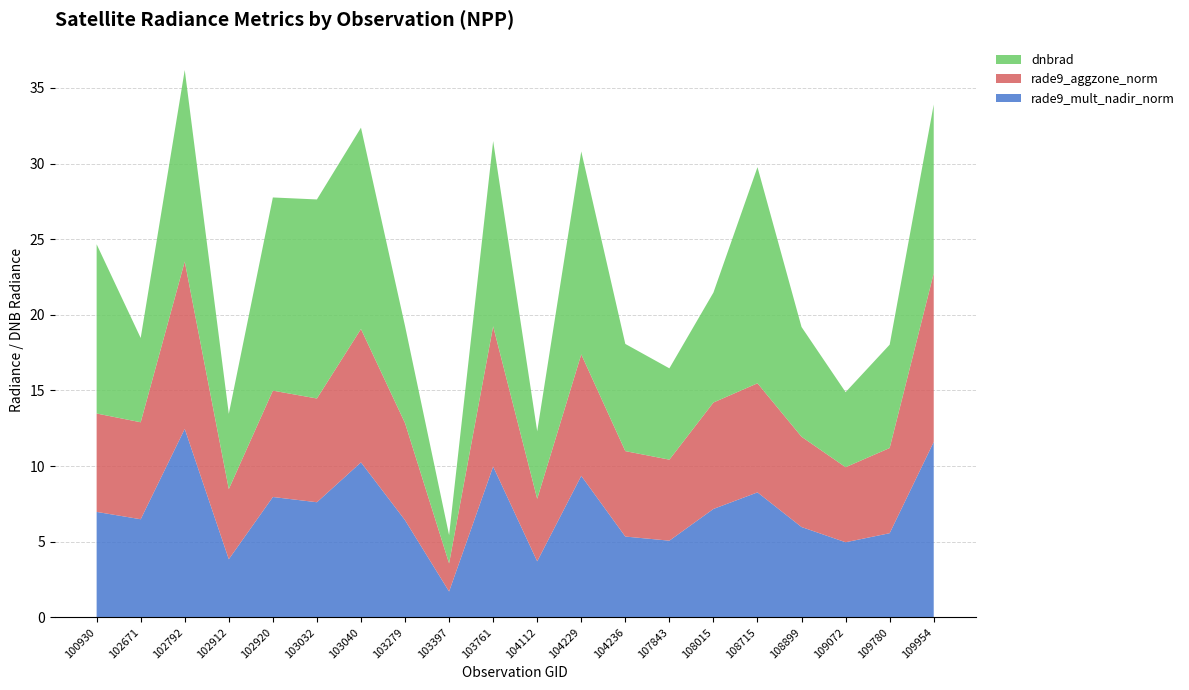

What is the maximum value for rade9_mult_nadir_norm?

12.5